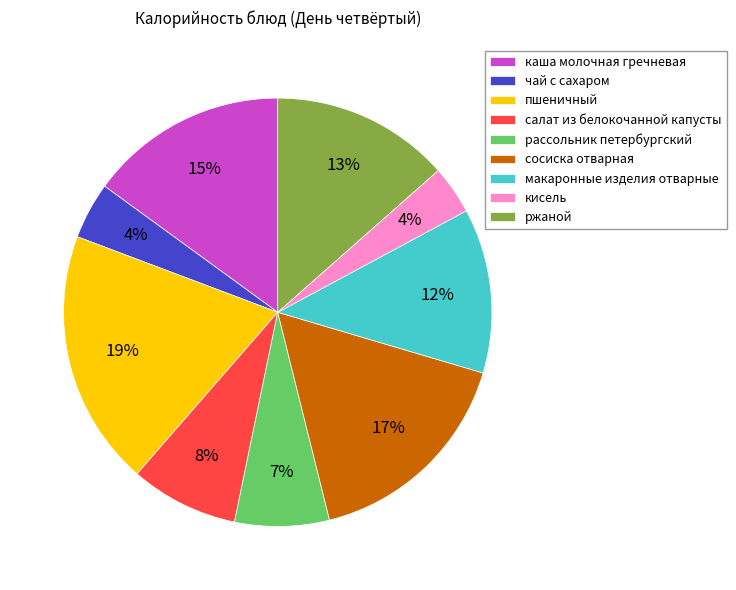

Count the number of slices in the pie.

9